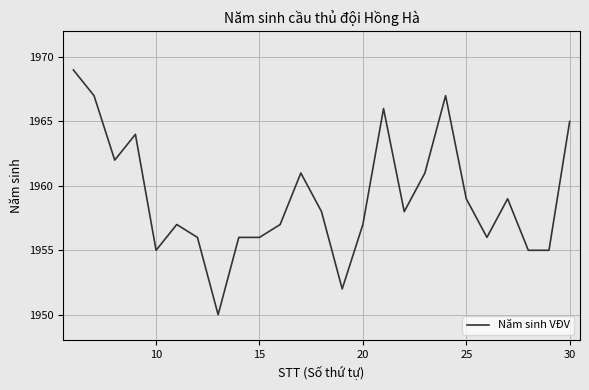

What is the greatest value displayed?

1969